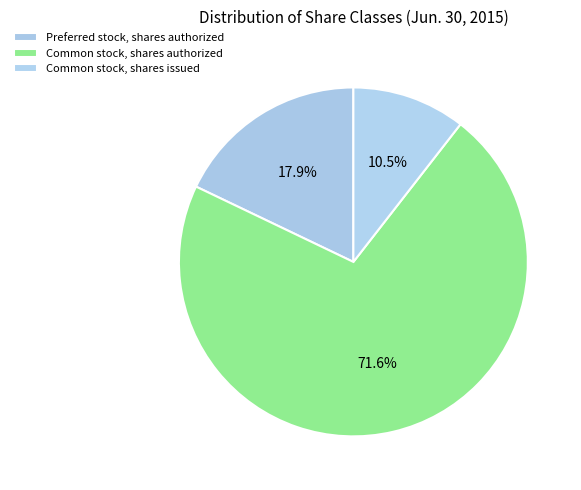

Combined, do Preferred stock, shares authorized and Common stock, shares issued account for over 50%?

No